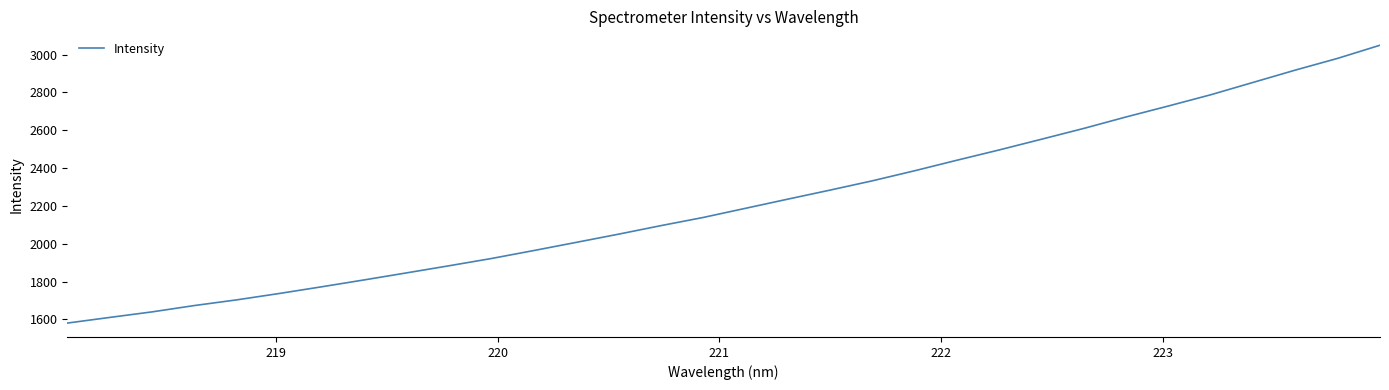

Reading left to right, transcribe all the data shown in this chart.

1580.6	1610.4	1639.7	1673.3	1703.4	1736.9	1772.3	1808.6	1845.7	1883.2	1921.6	1963.7	2006.8	2050.2	2095.3	2138.5	2186.9	2235.4	2283.3	2332.4	2385.7	2441.4	2495.8	2552.5	2609.7	2670.3	2728.3	2787.6	2852.8	2918.0	2980.0	3049.3